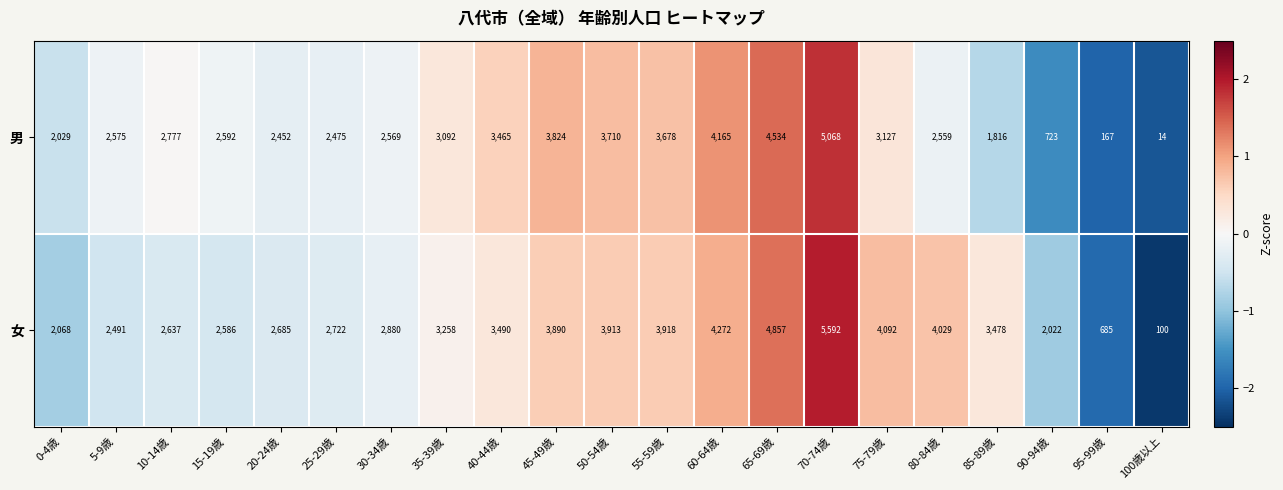

Which series has the largest total across all categories?

女